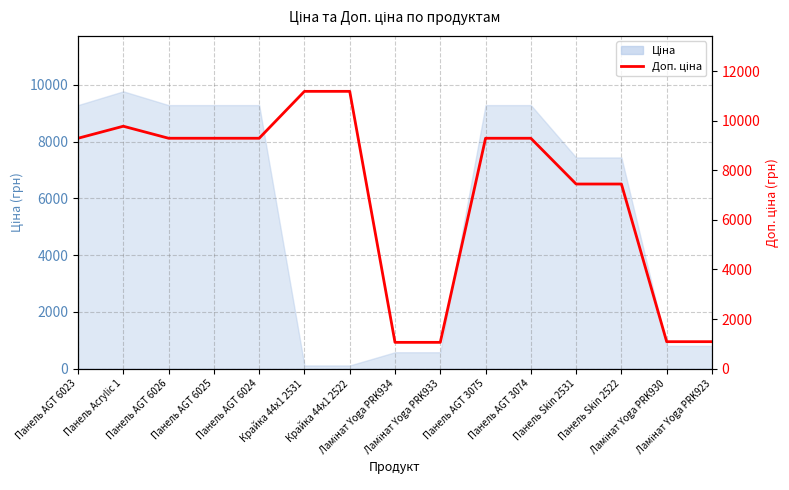

True or false: the data shows 11182.0 at Крайка 44x1 2531.

True